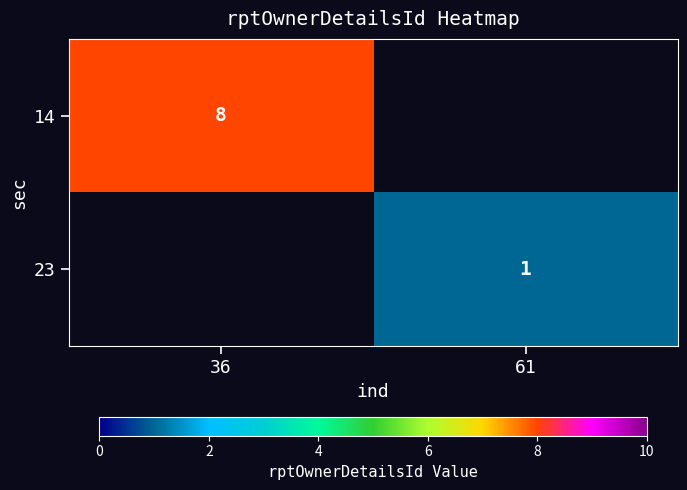

Is it true that 23 equals 2 at 61?

False